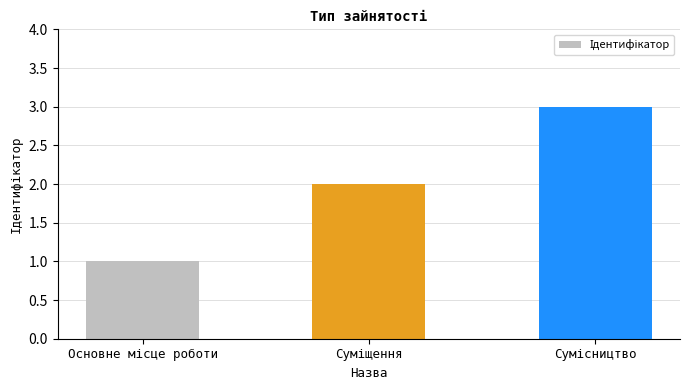

What is the maximum value shown in the chart?

3